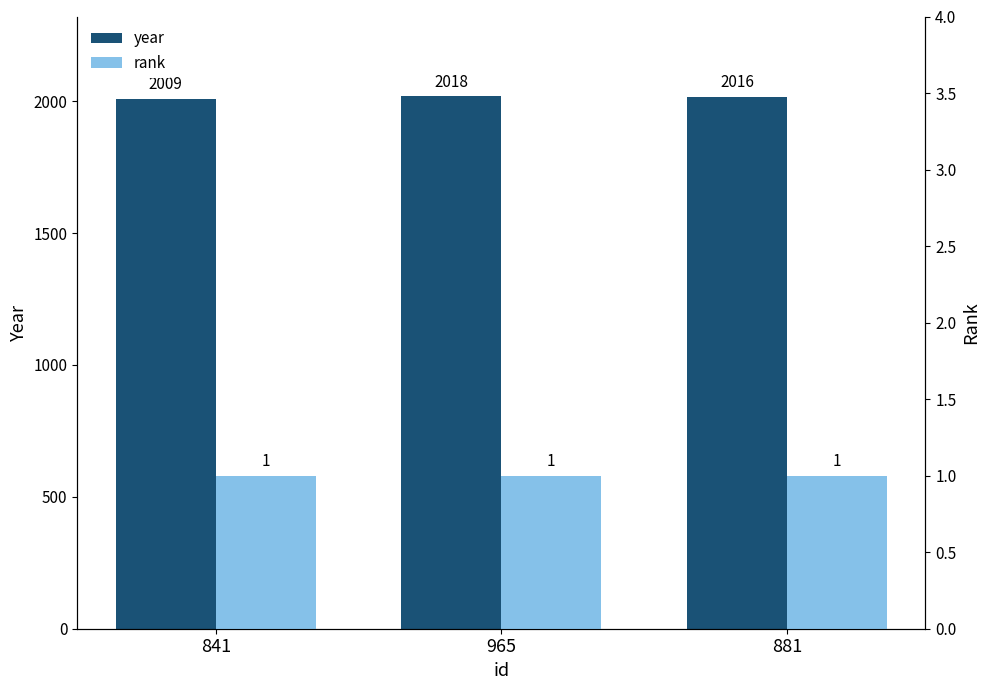

At how many categories does at least one series exceed 530?

3